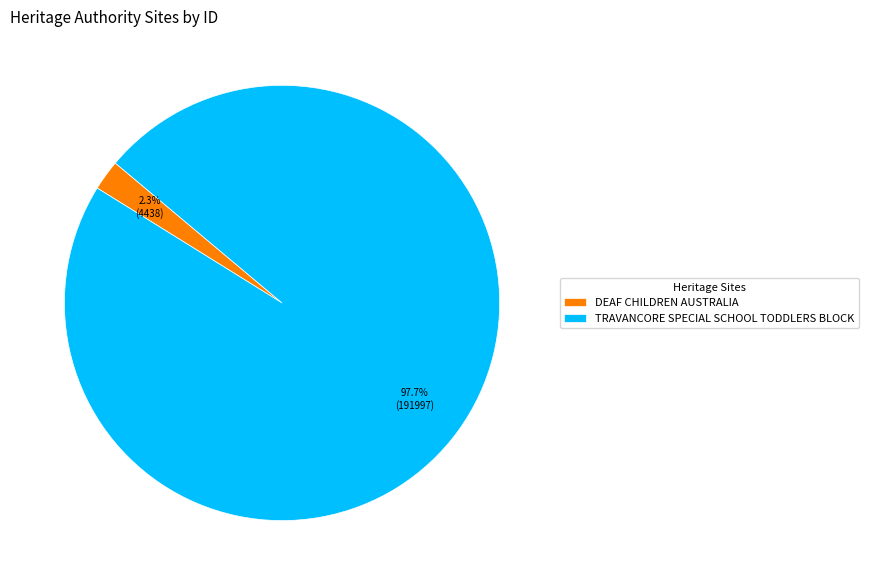

Which category has the biggest portion of the pie?

TRAVANCORE SPECIAL SCHOOL TODDLERS BLOCK